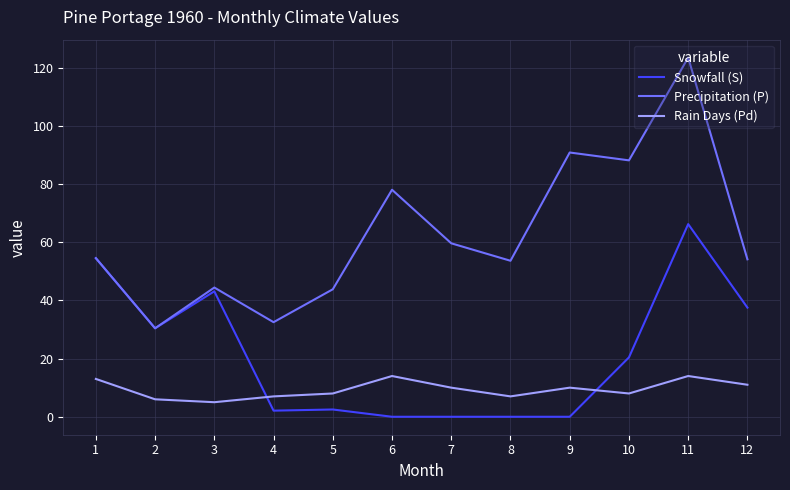

Is it true that Precipitation (P) equals 59.6 at 7?

True